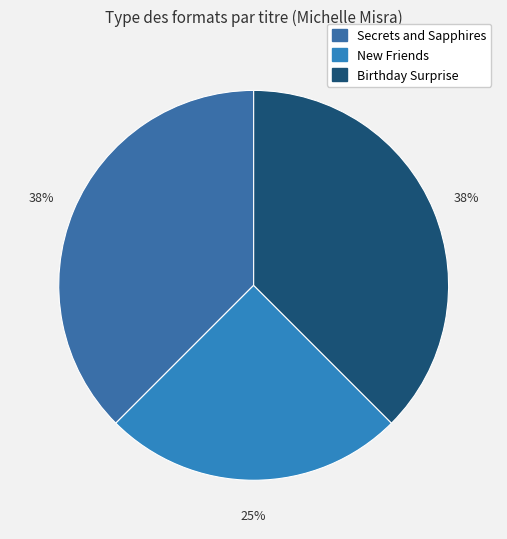

How many slices are in this pie chart?

3